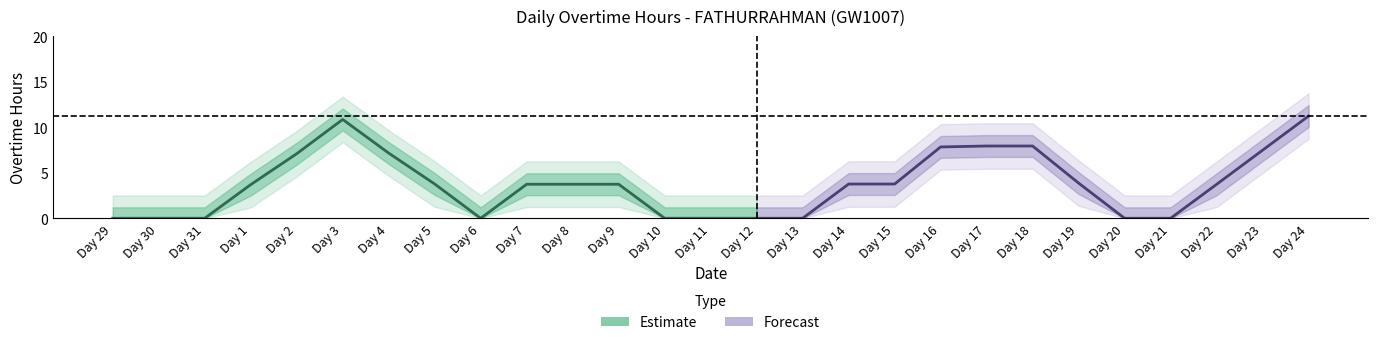

True or false: the data shows 16.4 at Day 18.

False